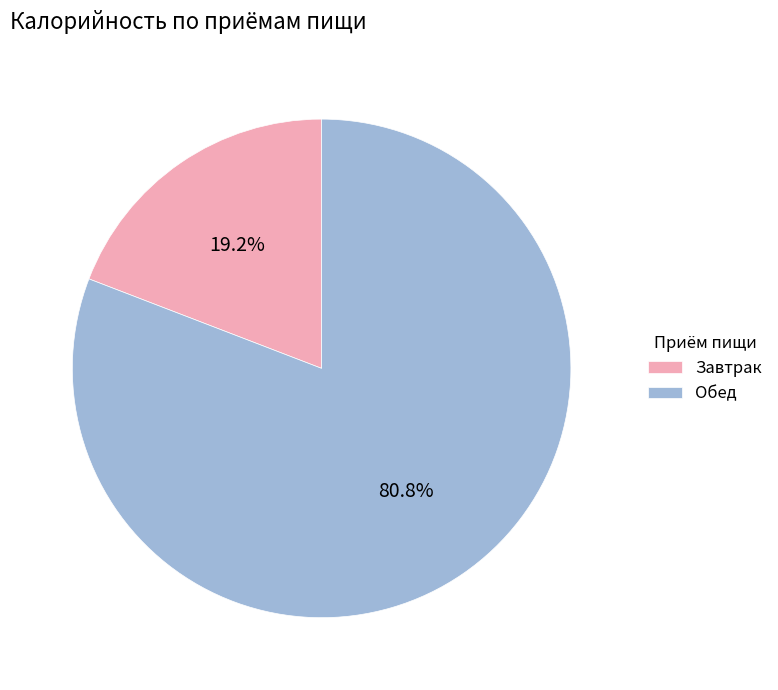

Rank the categories by value from lowest to highest.

Завтрак, Обед